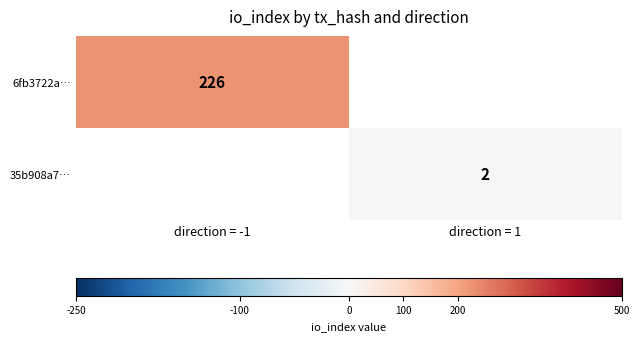

The 6fb3722a… series shows 151.8 at direction = -1. True or false?

False